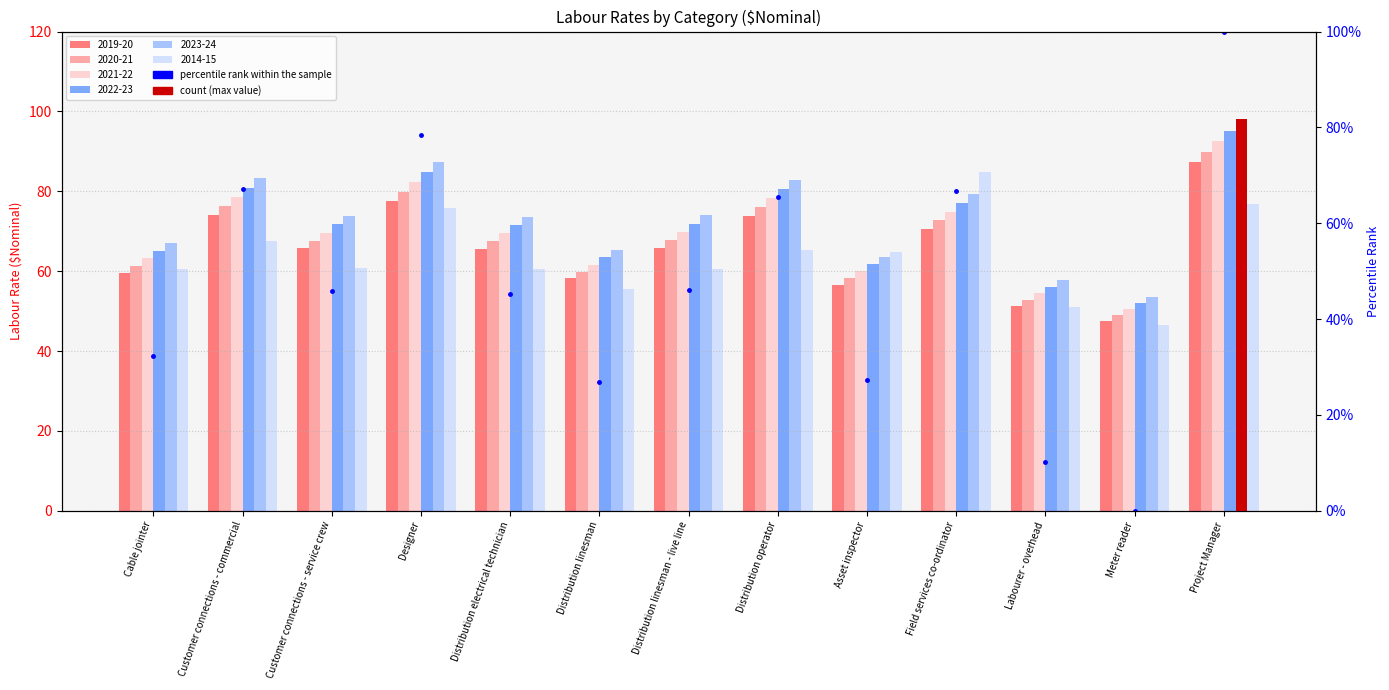

What is the label of the 1st bar from the left?

Cable jointer